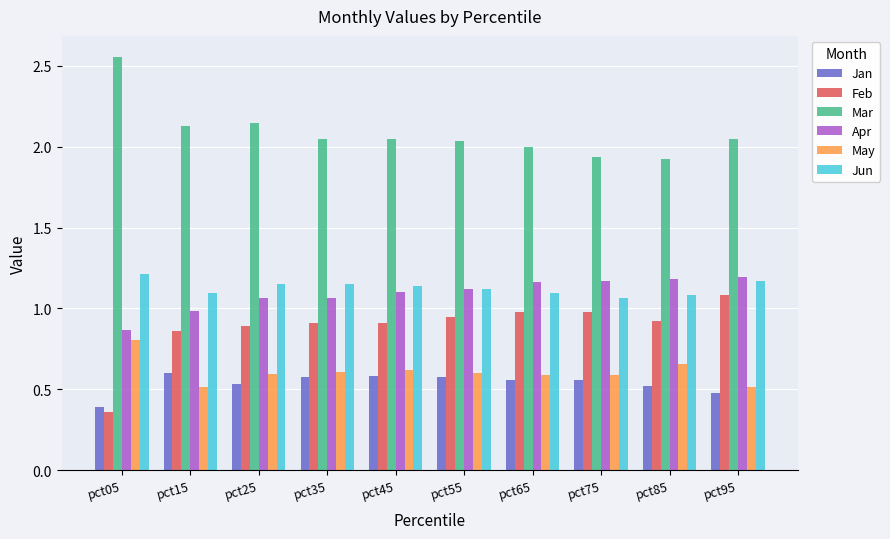

At which label does May reach its peak?

pct05